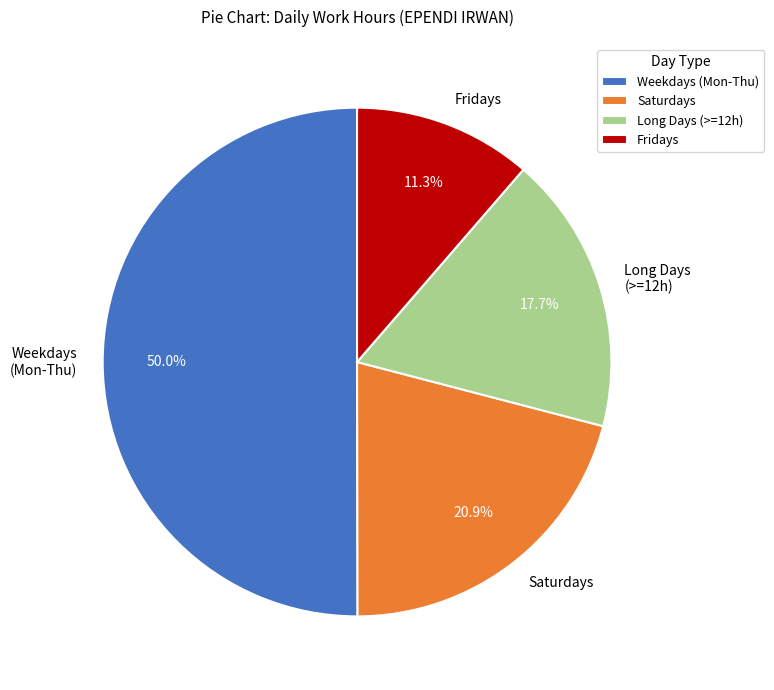

What is the ratio of the value at Saturdays to the value at Long Days (>=12h)?

1.2